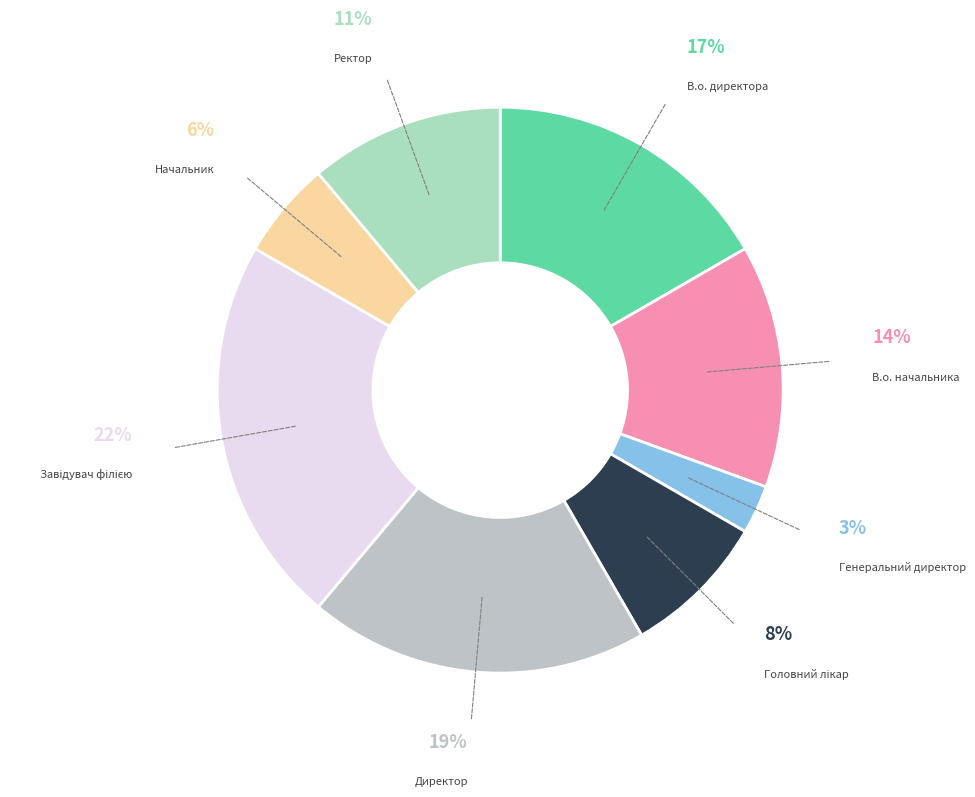

To the nearest percent, what is the combined percentage of В.о. начальника and Директор?

33%